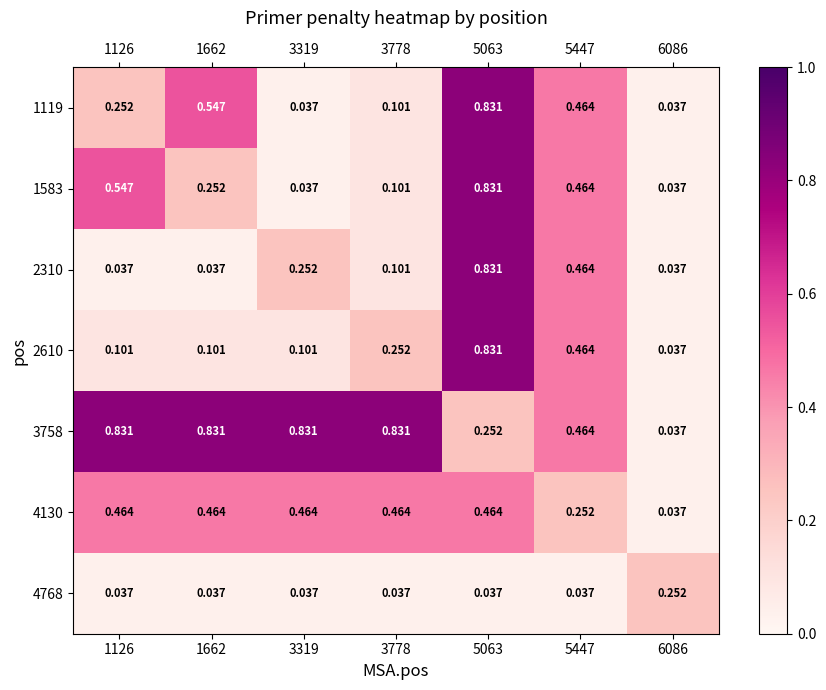

At which category is the sum across all series the highest?

5063